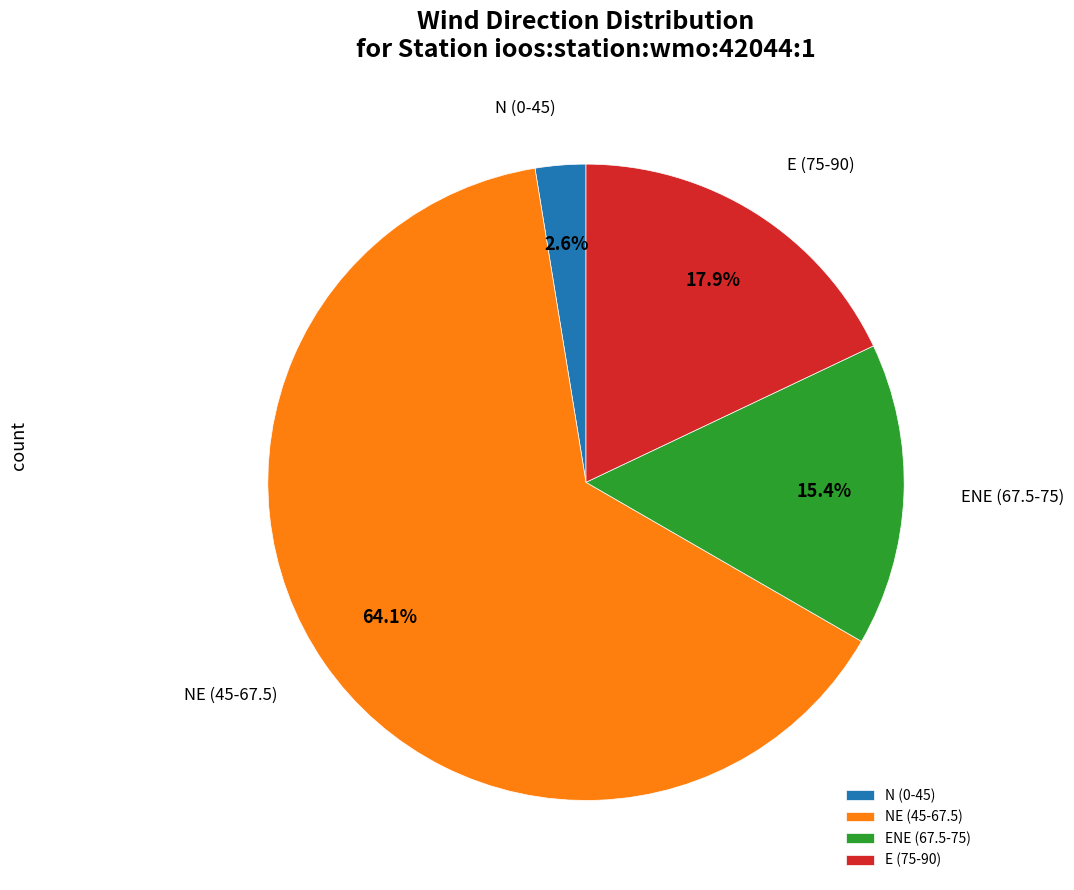

Does any single category account for the majority?

Yes